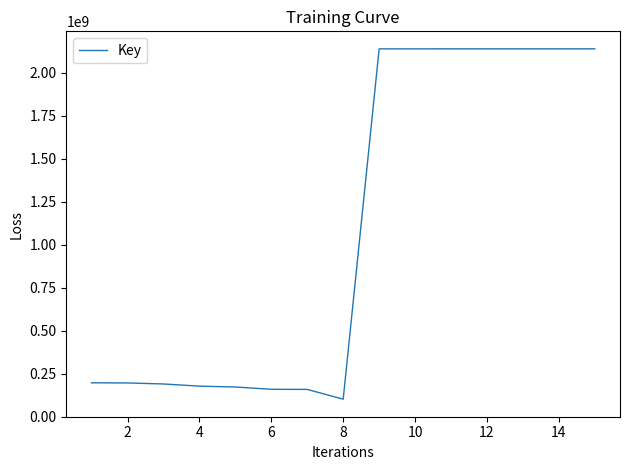

What is the sum of all values?

16308991351